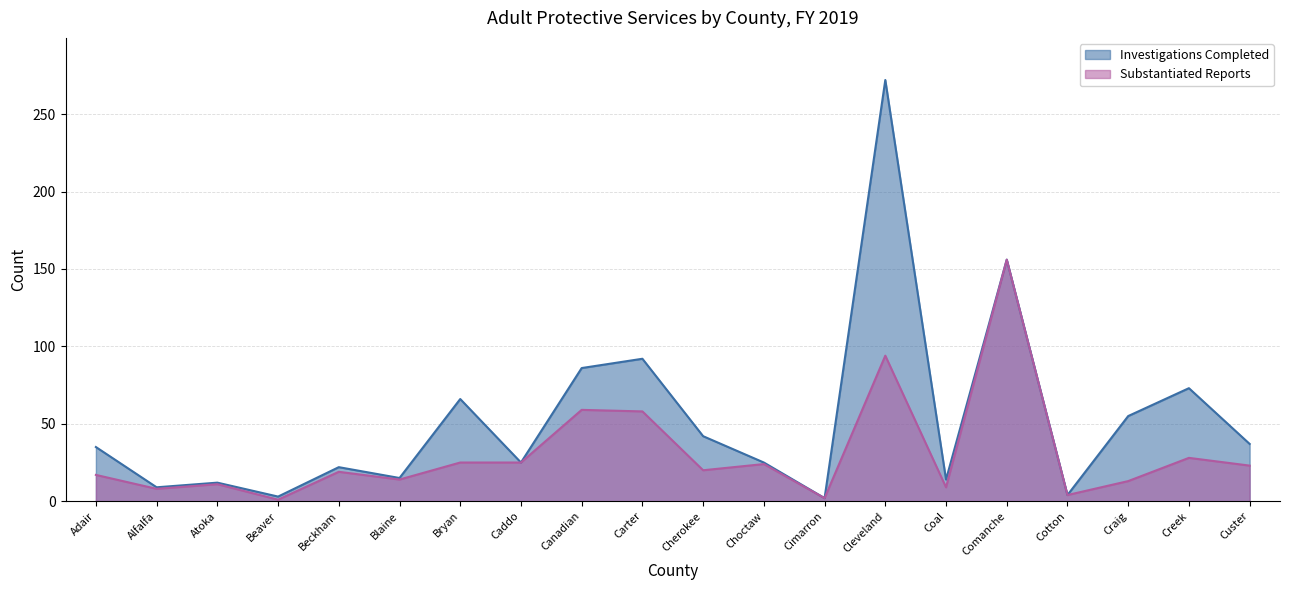

How many values in the Investigations Completed series are below 35?

10